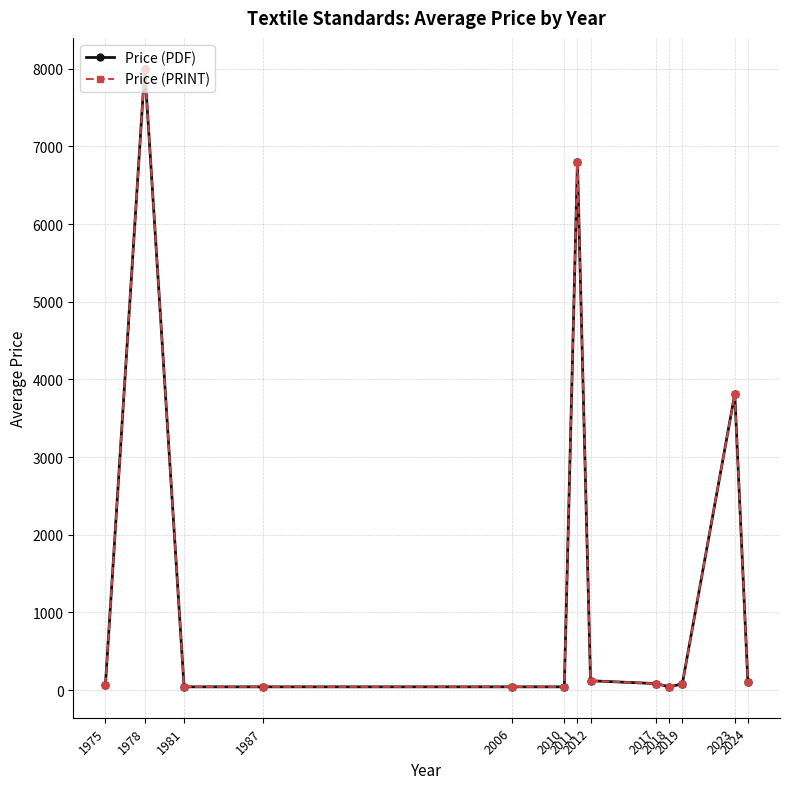

How many interior local valleys does the Price (PRINT) series have?

1